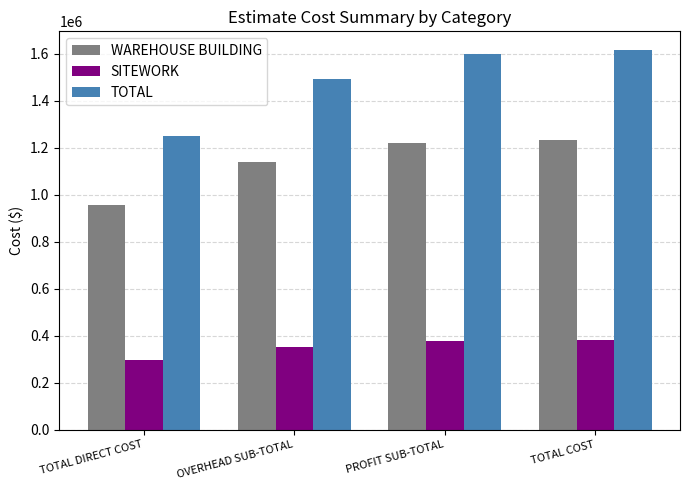

What is the sum of the TOTAL values at OVERHEAD SUB-TOTAL and TOTAL COST?

3108247.8